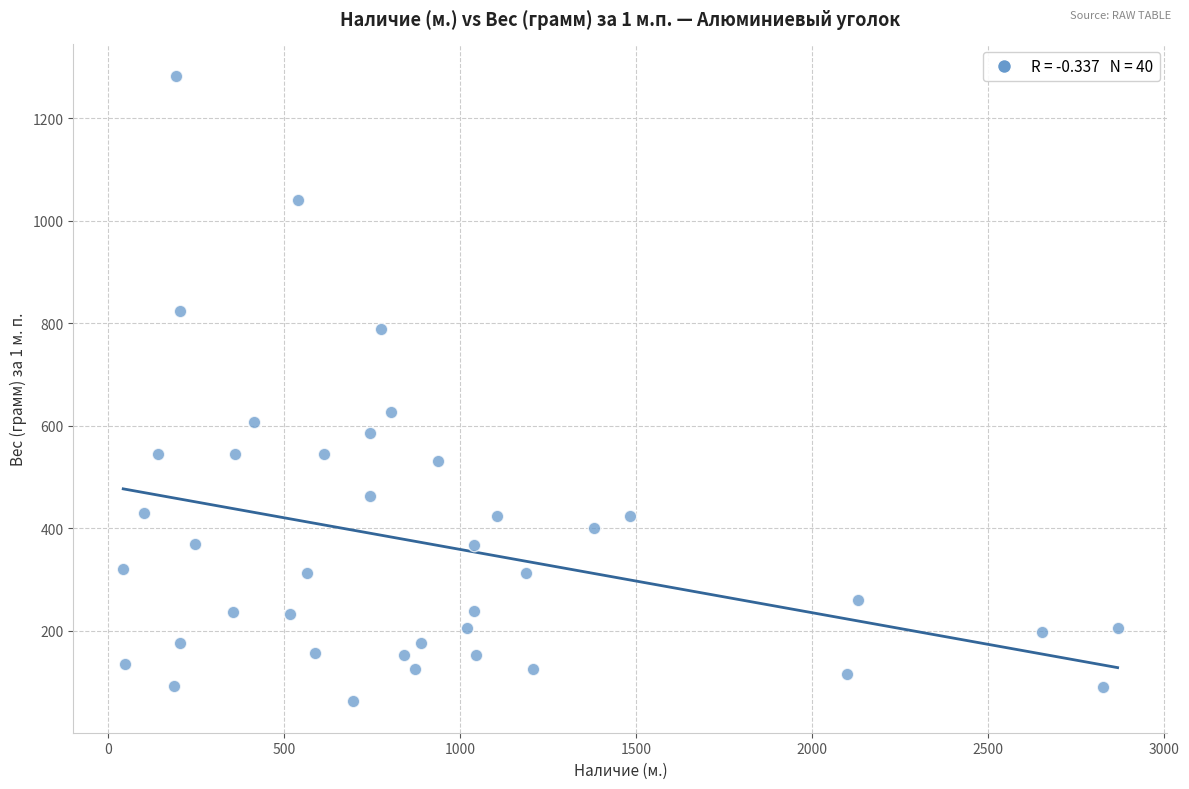

What is the range of X values (max minus min)?

2826